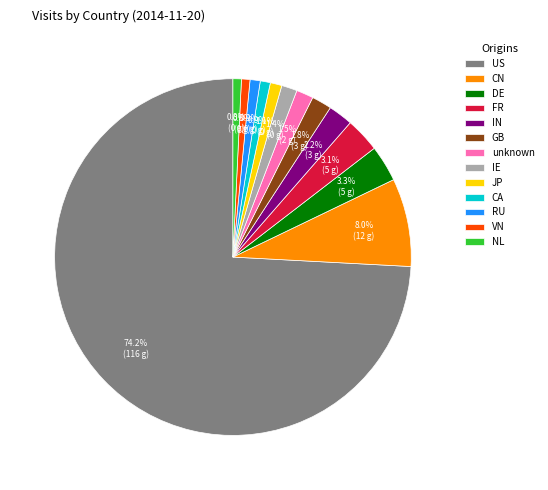

Do US and CA together represent more than half of the pie?

Yes